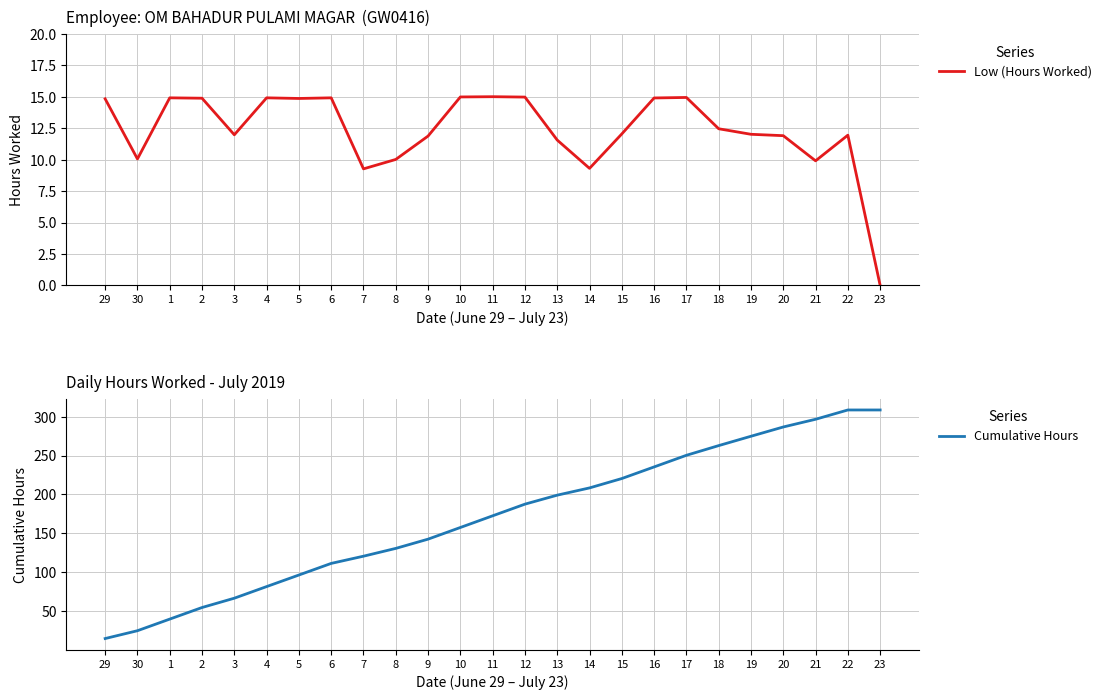

What is the value of the Cumulative Hours point at the 2nd from the left?

24.9